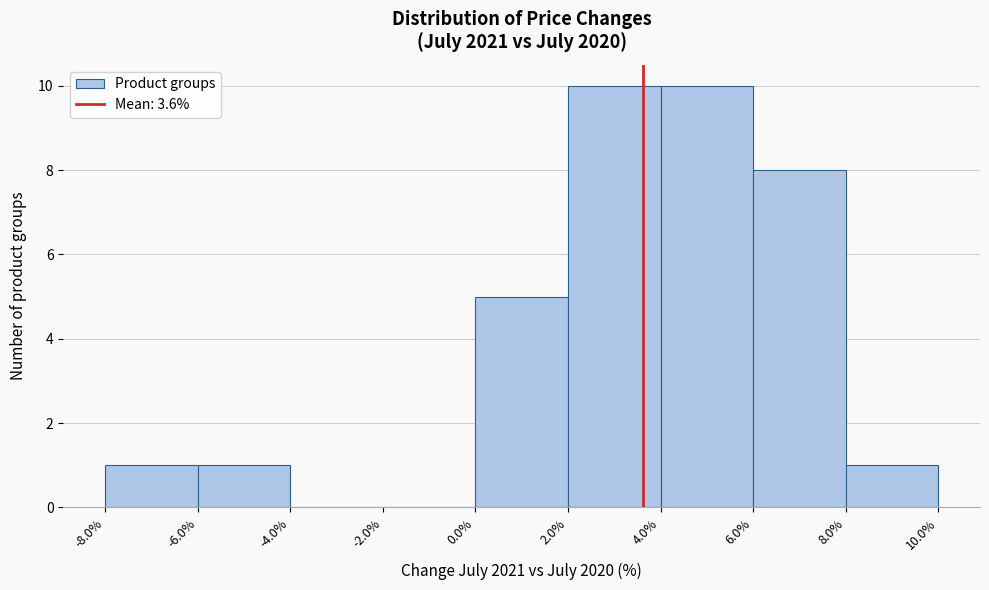

Reading left to right, transcribe this chart: for each bar, give the range it covers on the x-axis and its height. The values are not printed on the chart, so give them approximately, as read against the axis.

-8.0% to -6.0%: 1
-6.0% to -4.0%: 1
-4.0% to -2.0%: 0
-2.0% to 0.0%: 0
0.0% to 2.0%: 5
2.0% to 4.0%: 10
4.0% to 6.0%: 10
6.0% to 8.0%: 8
8.0% to 10.0%: 1